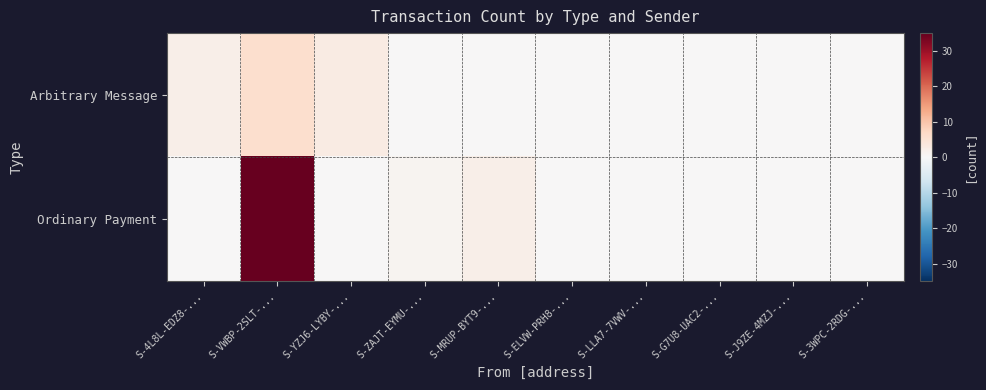

List the series in order of their peak value, lowest first.

Arbitrary Message, Ordinary Payment